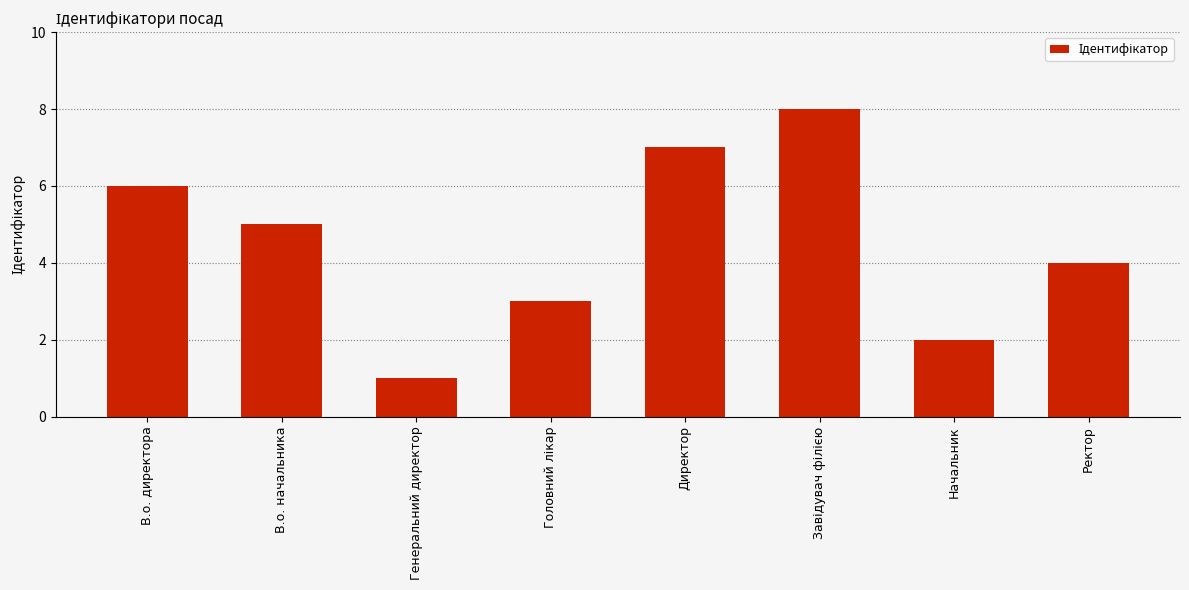

Are the bars grouped side by side (vs. stacked)?

No